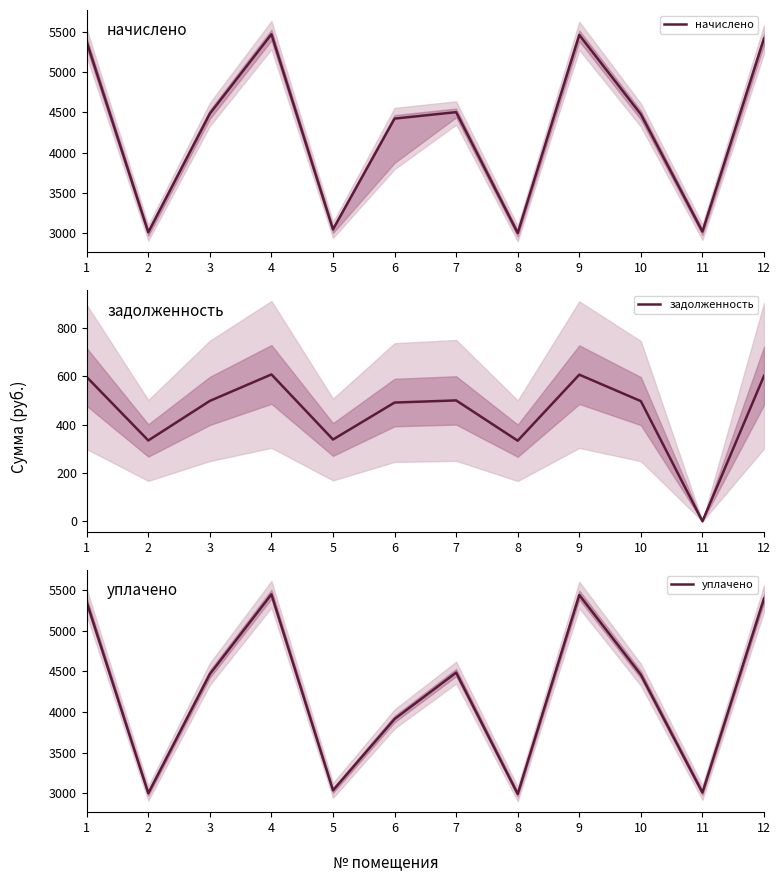

At which label does задолженность first exceed 498?

1